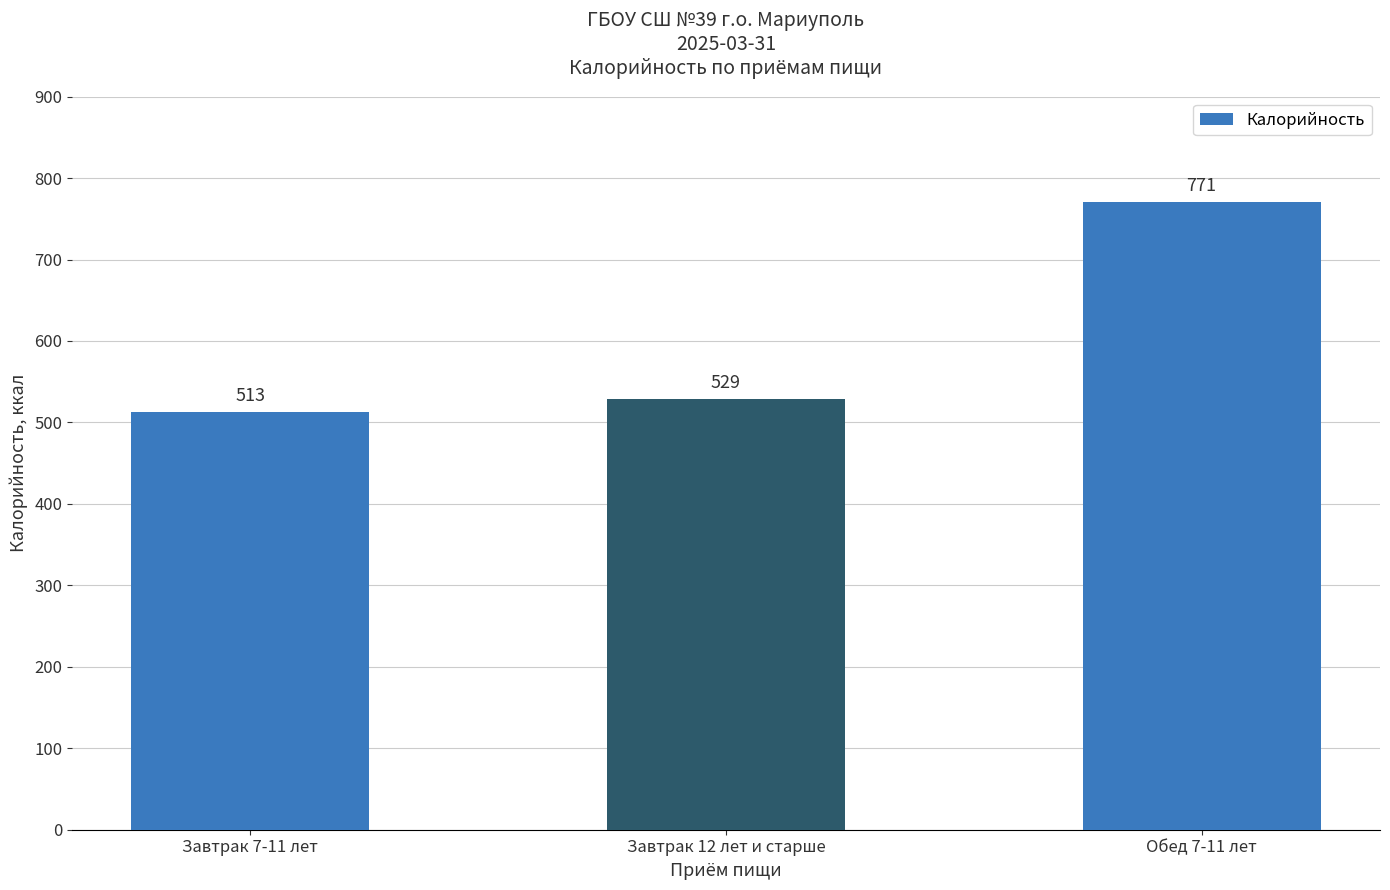

List the labels in order of value, smallest first.

Завтрак 7-11 лет, Завтрак 12 лет и старше, Обед 7-11 лет